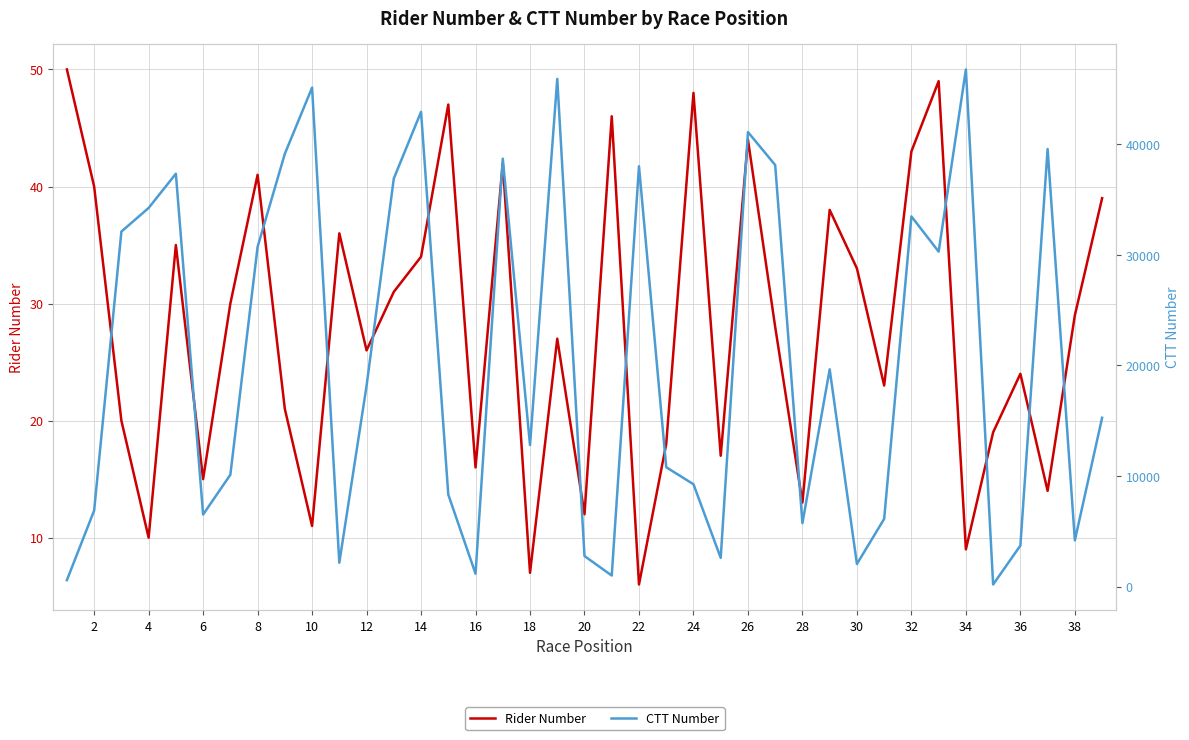

How many interior local peaks does the CTT Number series have?

11